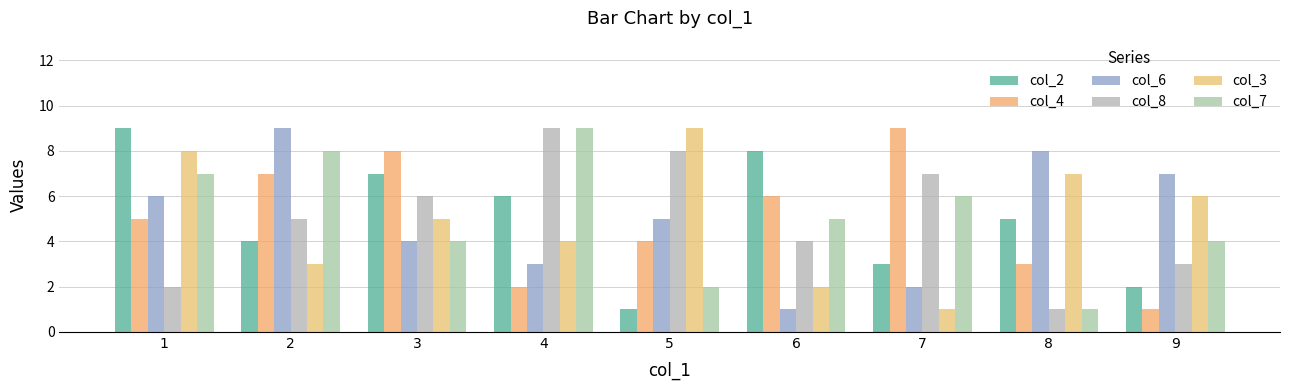

True or false: col_3 has a value of 3 at 2.

True